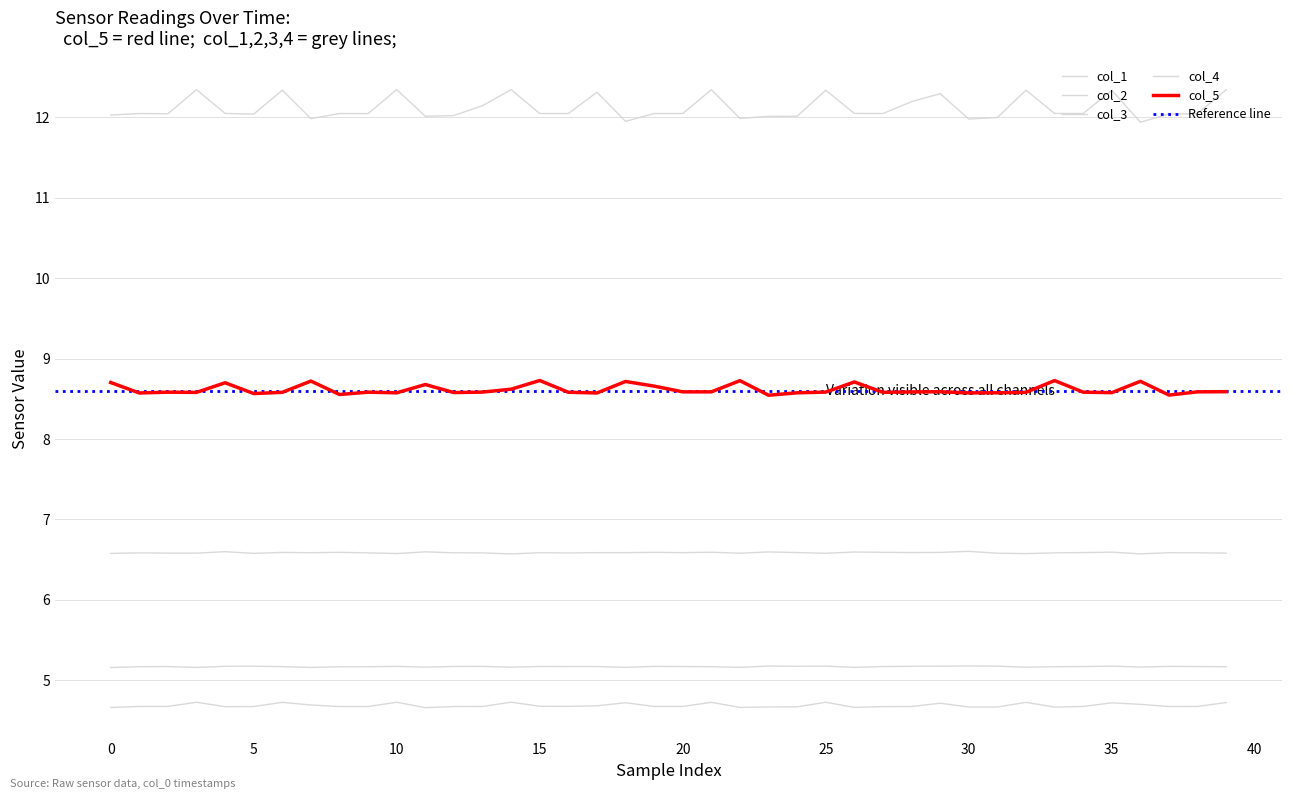

Which series has the widest spread of values?

col_1